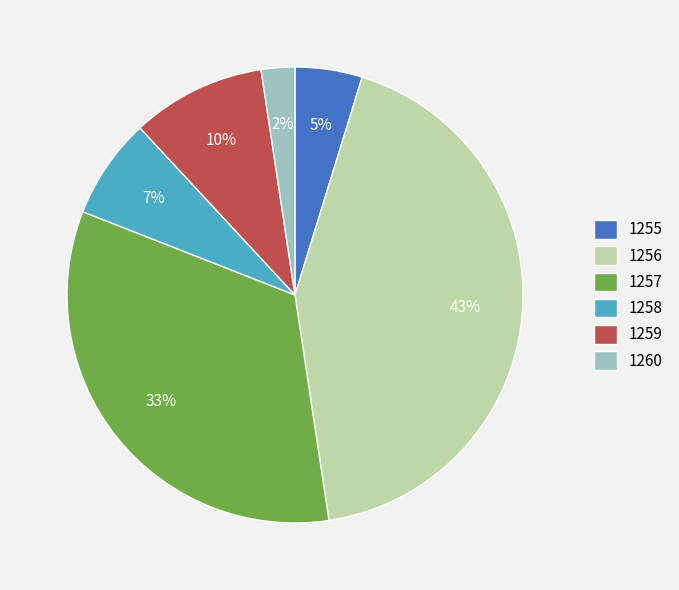

Is there any slice that represents more than half of the pie?

No